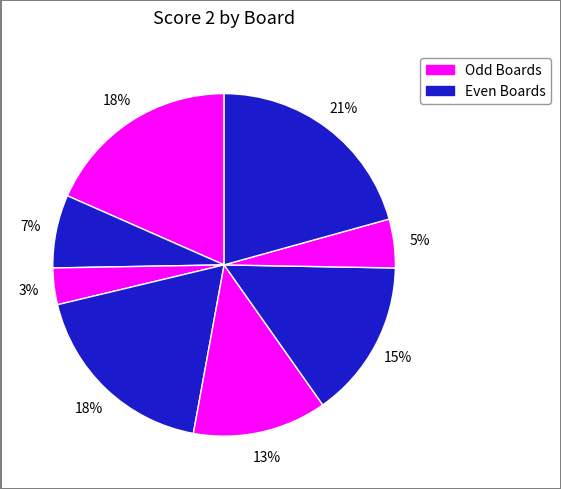

How many segments does this pie chart have?

8